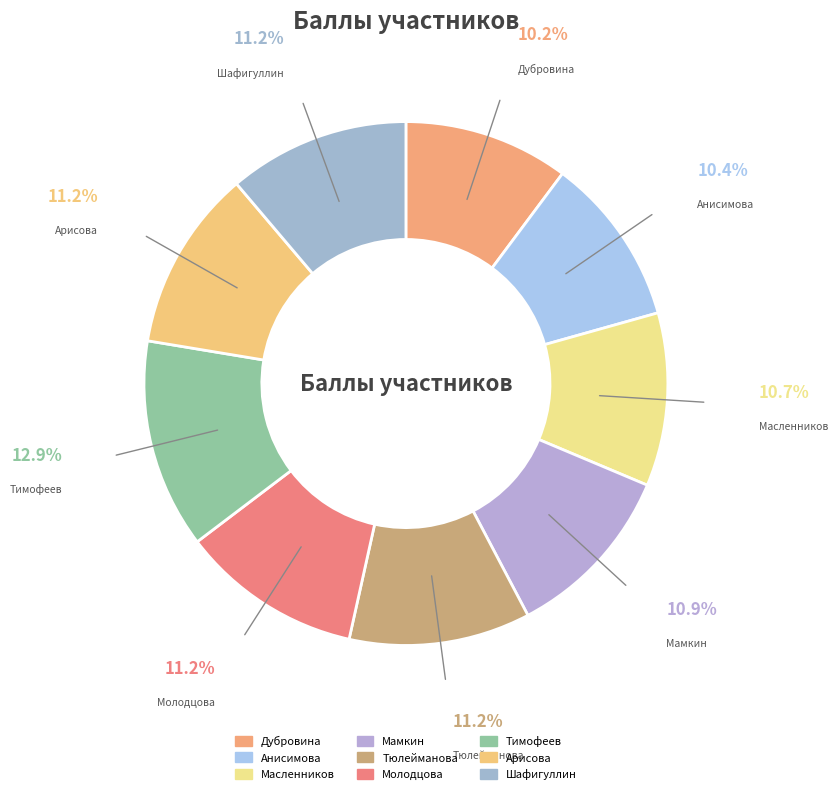

To the nearest percent, what portion does Масленников represent?

11%